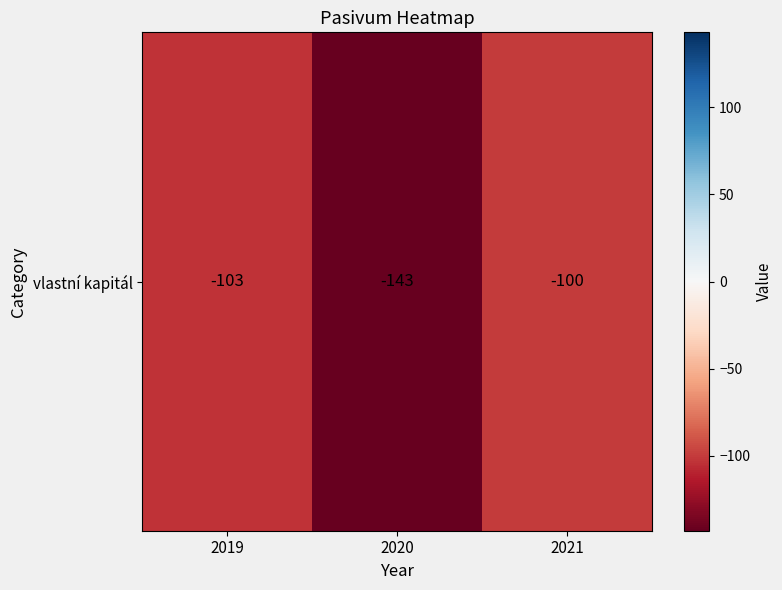

At which category does the chart reach its peak across all series?

2021